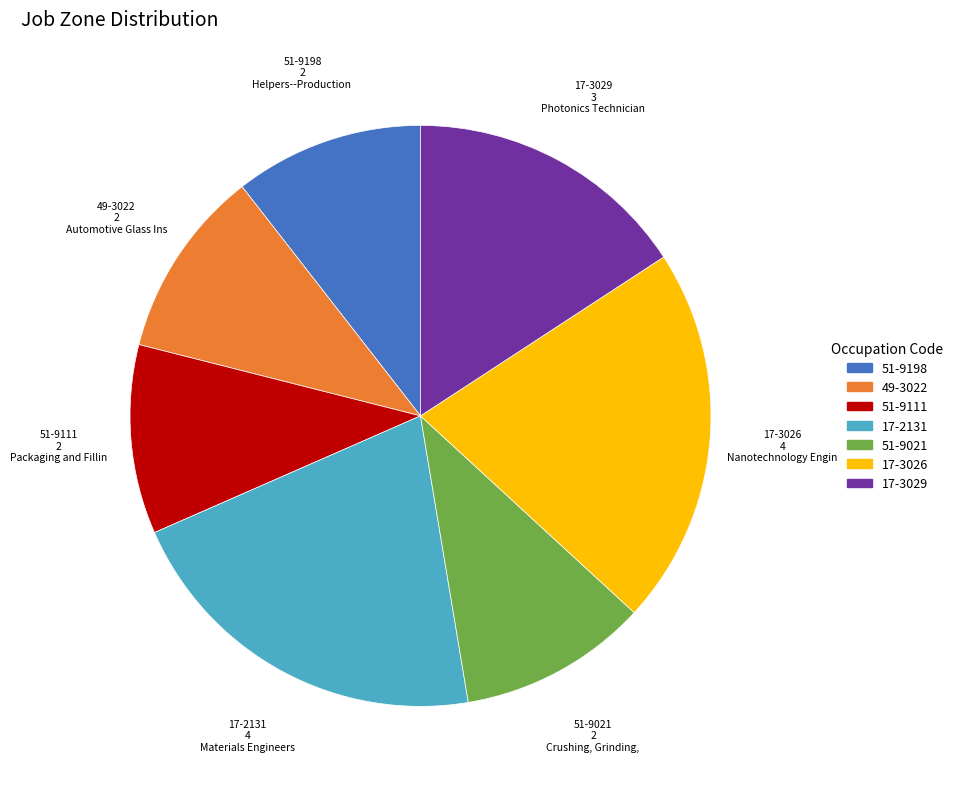

Is there a majority slice in this chart?

No